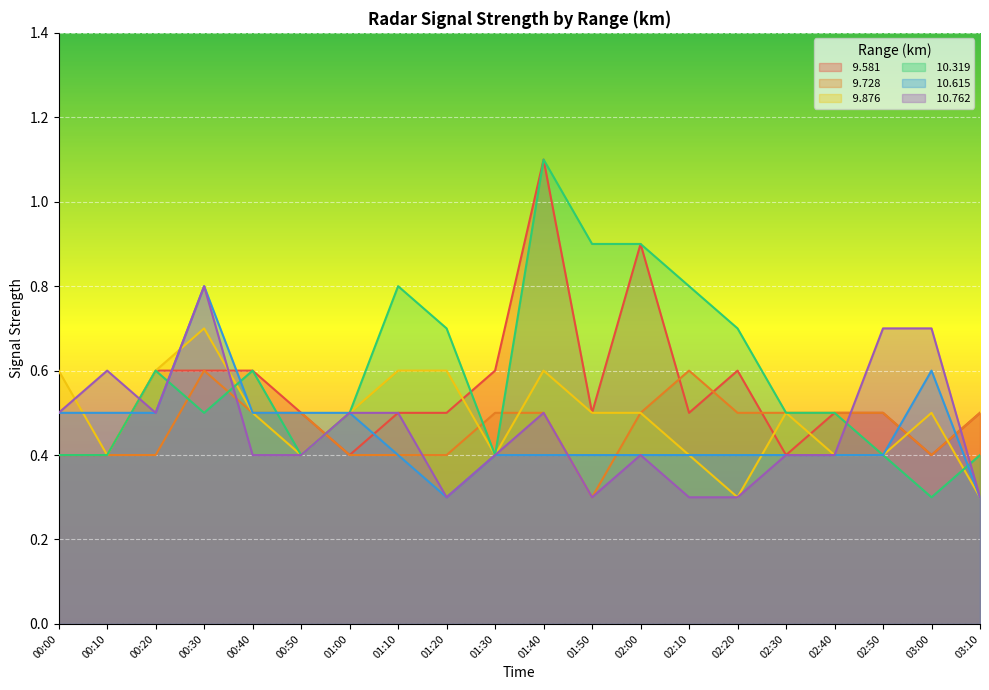

What is the label of the 17th point from the right?

00:30